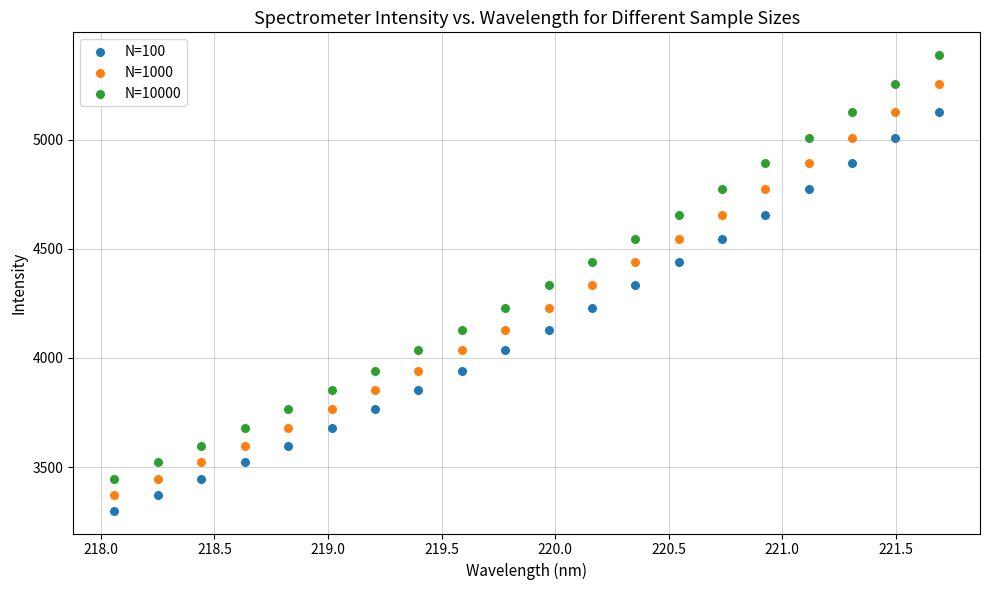

What are all the series names shown in the legend?

N=100, N=1000, N=10000